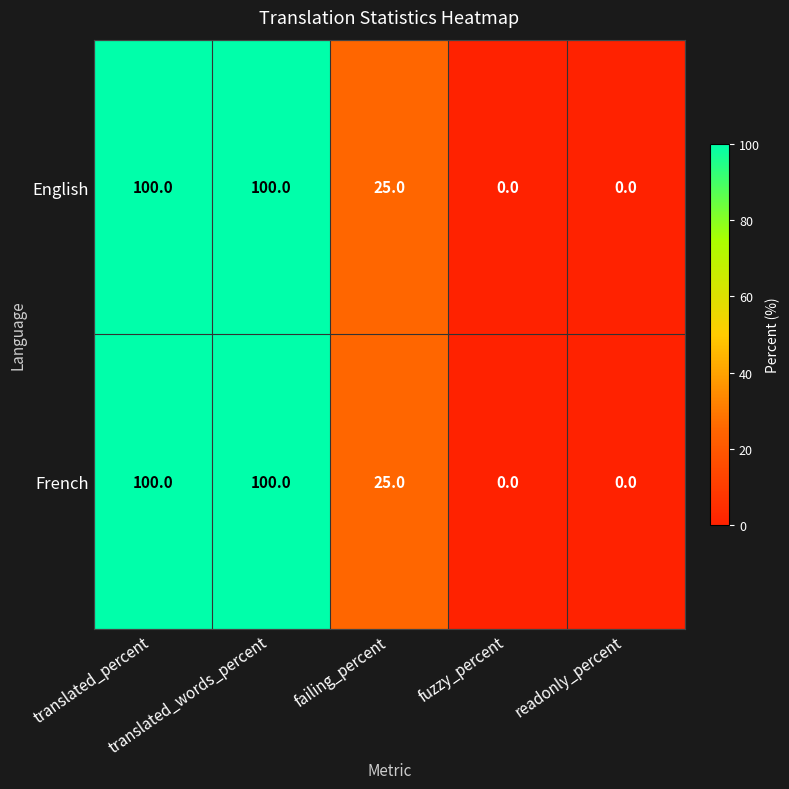

What is the average value of the English series?

45